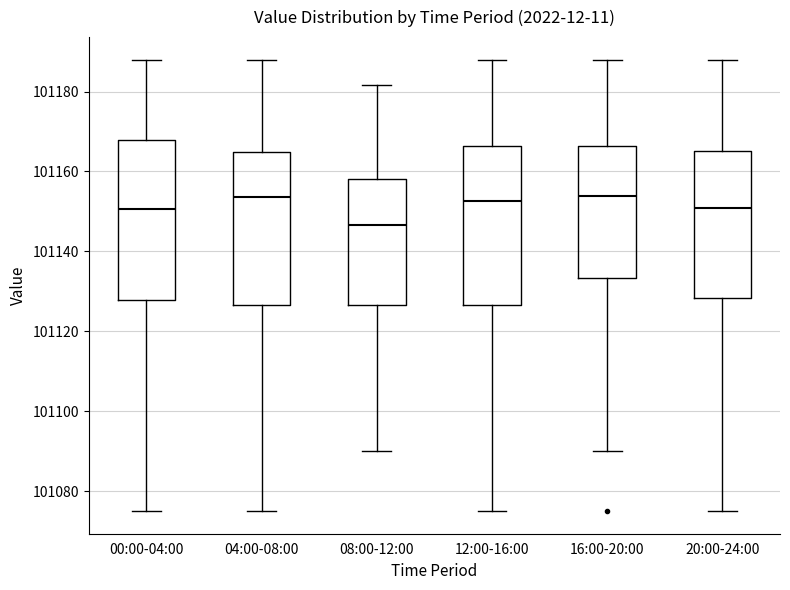

Reading left to right, transcribe this box plot: for each box, give where its median line is, the range the box spans, and where its two whiskers end, as read against the y-axis. The values are not printed on the chart, so give them approximately, as read against the axis.

00:00-04:00: median 101150, box 101128 to 101168, whiskers 101076 to 101188
04:00-08:00: median 101154, box 101126 to 101164, whiskers 101076 to 101188
08:00-12:00: median 101146, box 101126 to 101158, whiskers 101090 to 101182
12:00-16:00: median 101152, box 101126 to 101166, whiskers 101076 to 101188
16:00-20:00: median 101154, box 101134 to 101166, whiskers 101090 to 101188
20:00-24:00: median 101150, box 101128 to 101166, whiskers 101076 to 101188